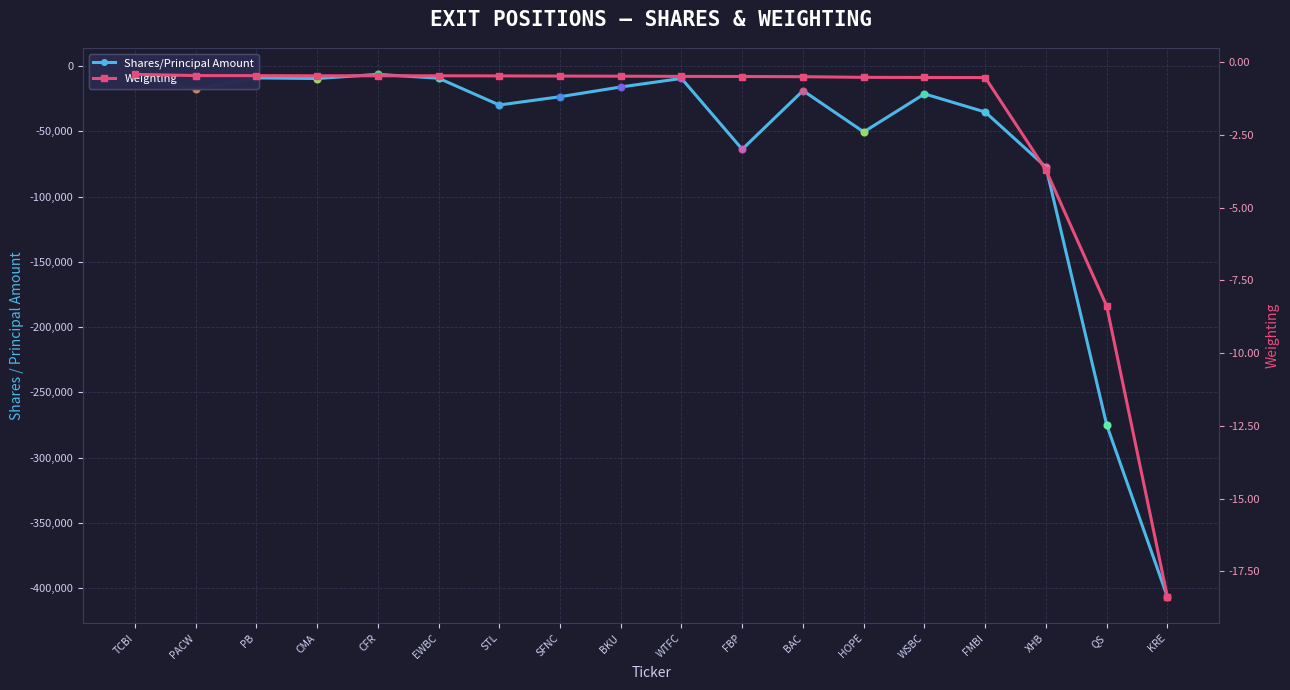

Reading left to right, list all the values displayed in this chart.

Shares/Principal Amount: TCBI=-8555.0	PACW=-17574.0	PB=-8967.0	CMA=-9462.0	CFR=-6256.0	EWBC=-9205.0	STL=-29751.0	SFNC=-23392.0	BKU=-15932.0	WTFC=-9378.0	FBP=-63669.0	BAC=-18744.0	HOPE=-50399.0	WSBC=-21216.0	FMBI=-35131.0	XHB=-77300.0	QS=-275000.0	KRE=-406900.0
Weighting: TCBI=-0.4	PACW=-0.5	PB=-0.5	CMA=-0.5	CFR=-0.5	EWBC=-0.5	STL=-0.5	SFNC=-0.5	BKU=-0.5	WTFC=-0.5	FBP=-0.5	BAC=-0.5	HOPE=-0.5	WSBC=-0.5	FMBI=-0.5	XHB=-3.7	QS=-8.4	KRE=-18.4